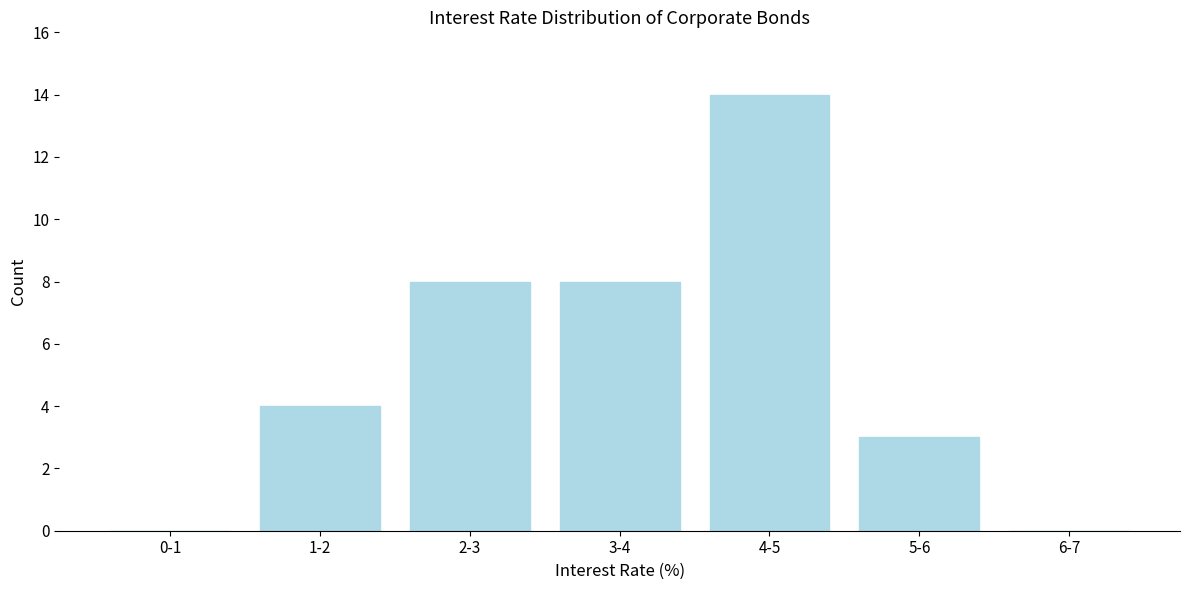

Reading left to right, transcribe all the data shown in this chart.

0-1=0	1-2=4	2-3=8	3-4=8	4-5=14	5-6=3	6-7=0